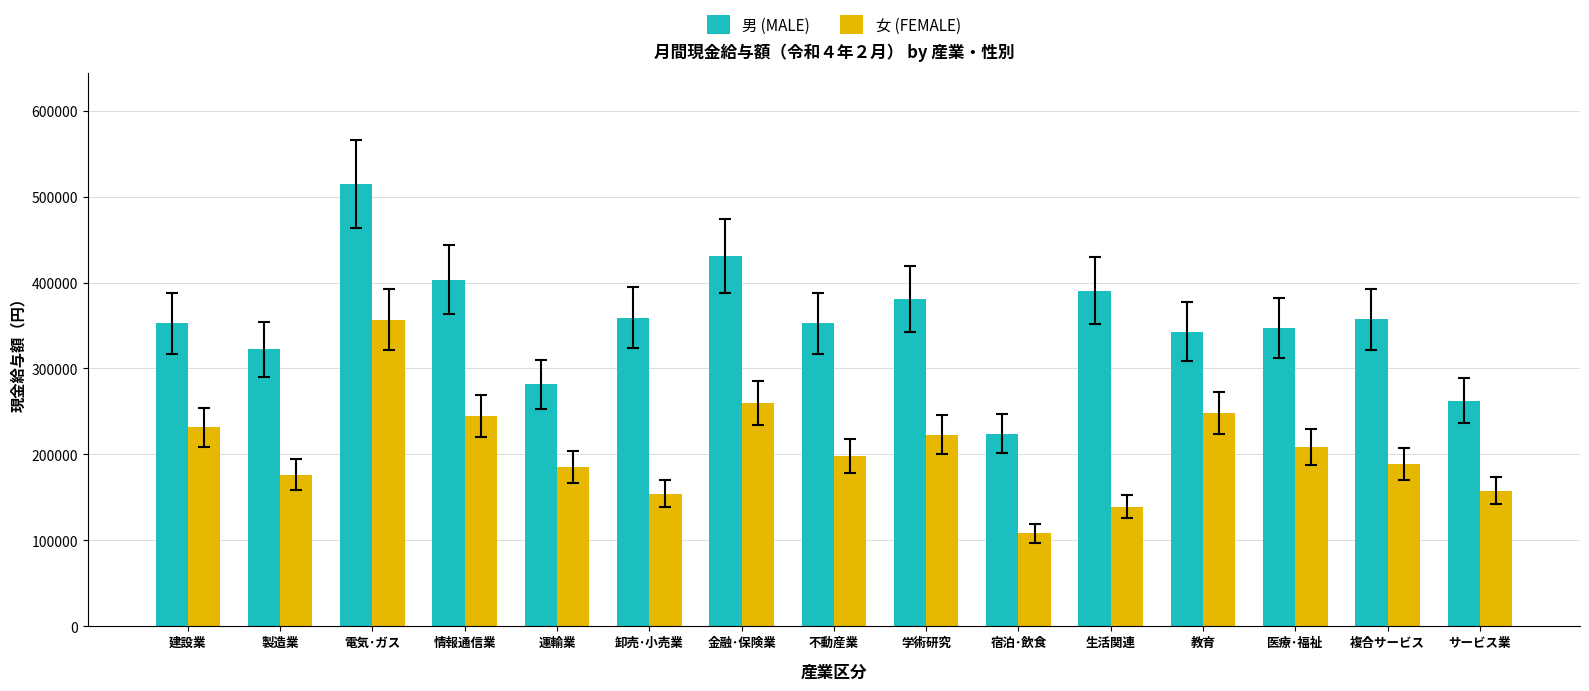

How many groups of bars are there?

15